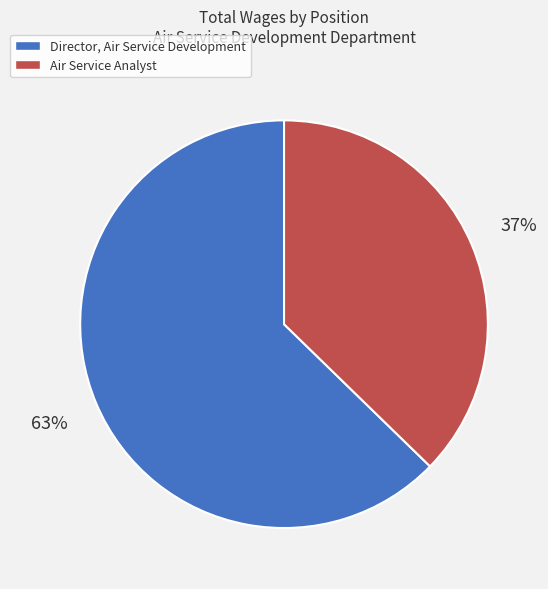

Is the sum of Director, Air Service Development and Air Service Analyst greater than half?

Yes